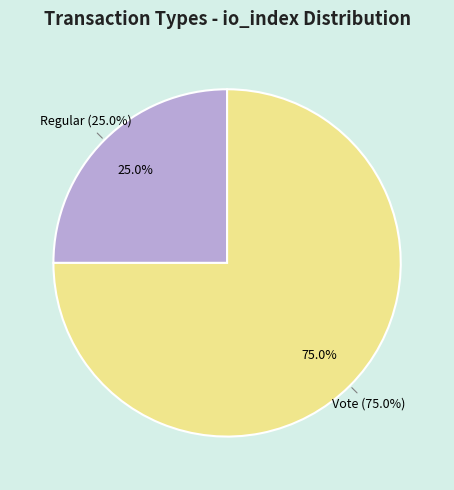

To the nearest percent, what is the difference between the largest and smallest slice percentages?

50%